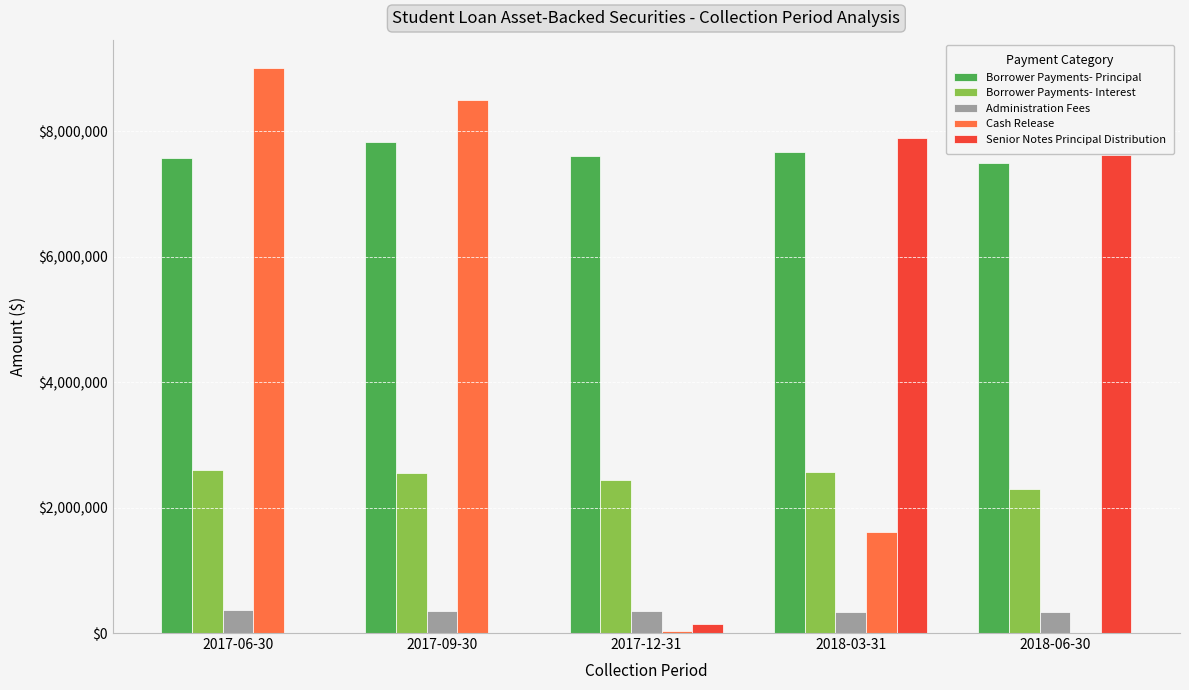

Between 2017-09-30 and 2018-03-31, which series saw the biggest shift?

Senior Notes Principal Distribution